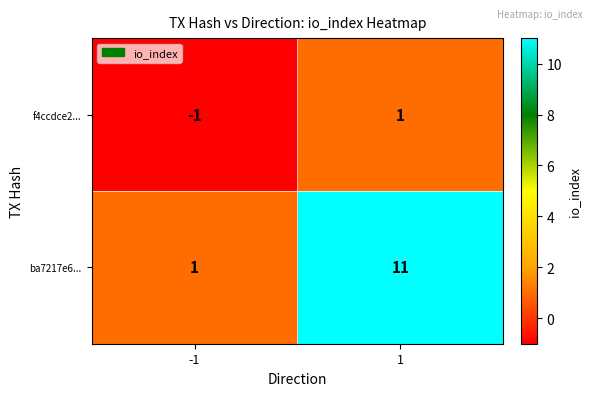

What is the sum of the ba7217e6... values at -1 and 1?

12